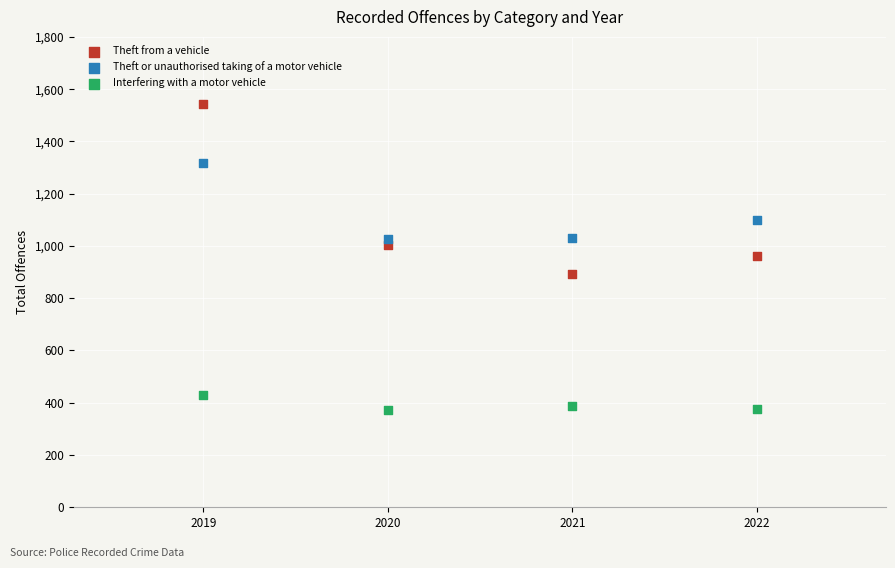

In the Theft from a vehicle series, what Y value is closest to 1217?

1002